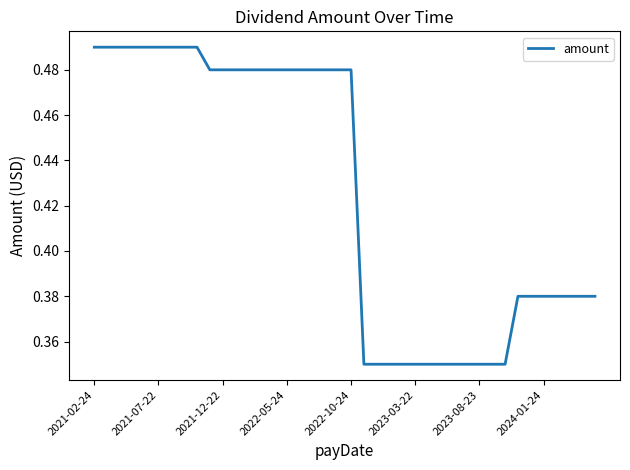

True or false: there are more than 0 points higher than both neighbors.

False